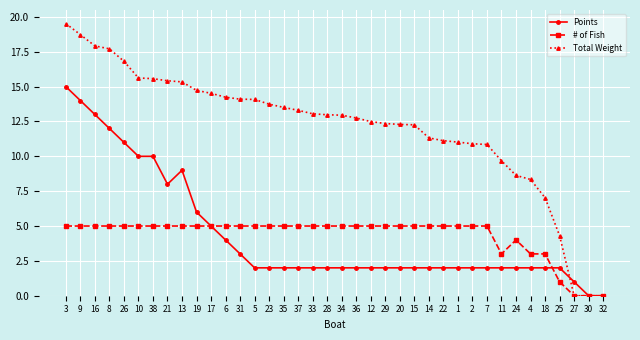

What is the total value across all series at 9?

37.7